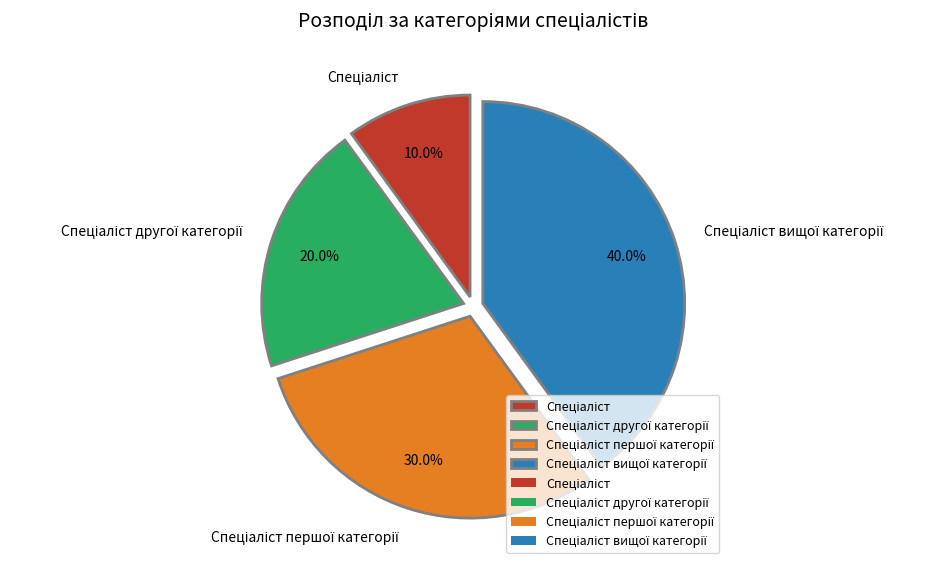

Is there a majority slice in this chart?

No